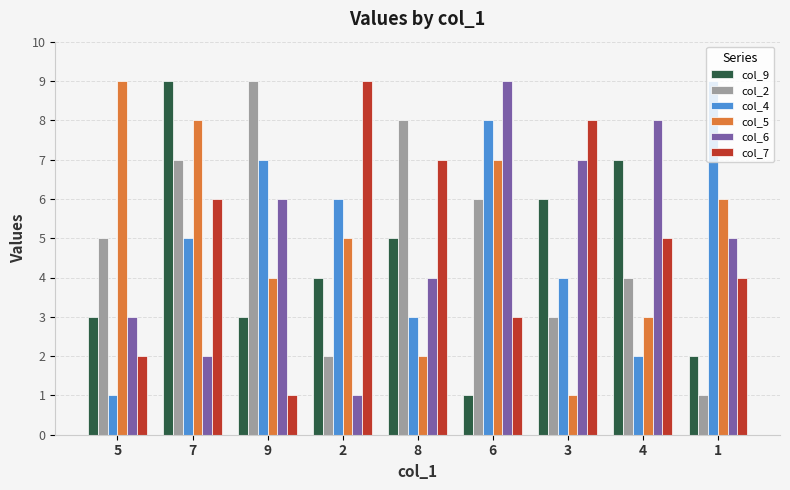

What value does the col_4 series have at 5?

1